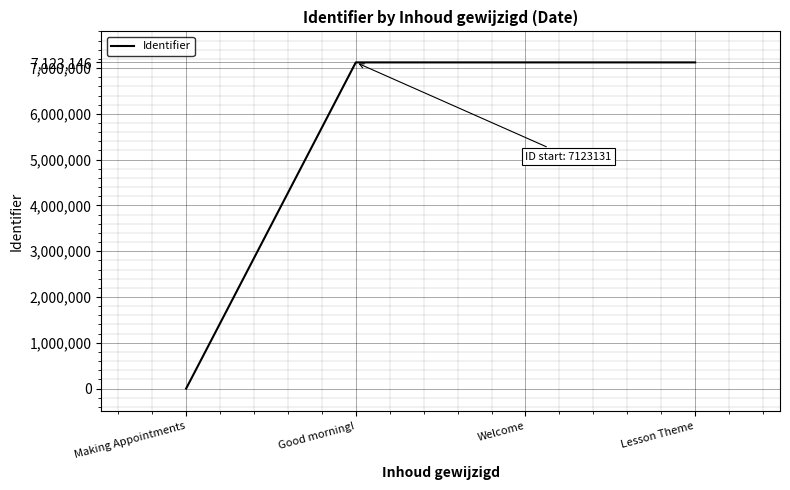

The value at Welcome is 7123133. True or false?

True